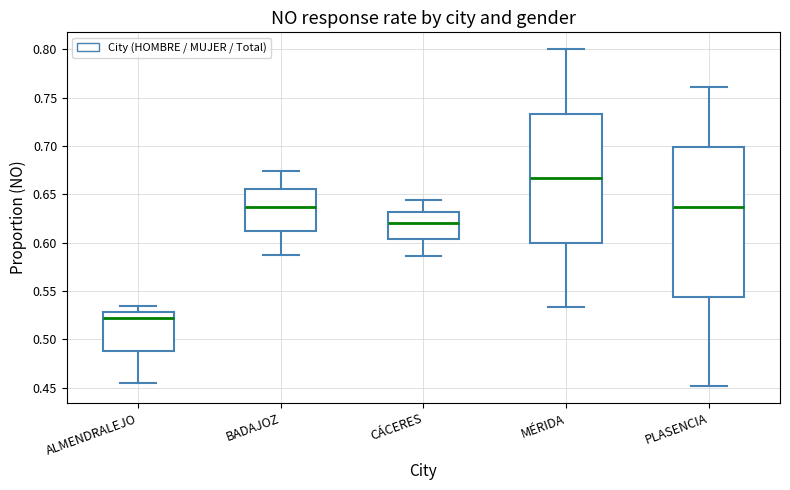

Which box's median line is the lowest?

ALMENDRALEJO